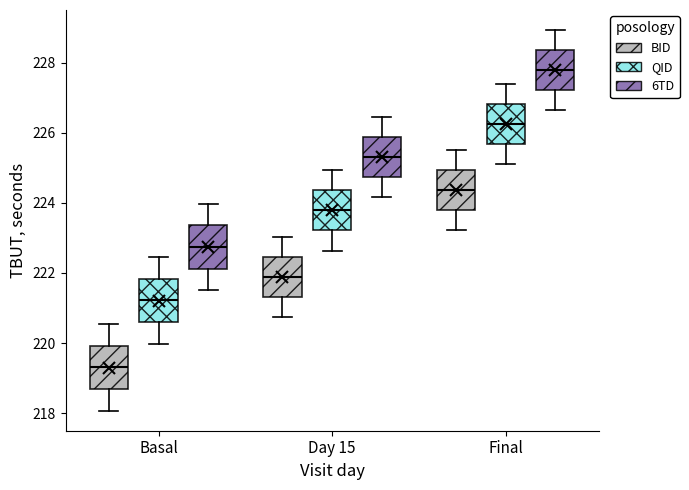

Reading left to right, read every box against the y-axis: the position of its median line, the range the box covers, and the ends of its whiskers. The values are not printed on the chart, so give them approximately, as read against the axis.

Basal (BID): median 219.4, box 218.6 to 220.0, whiskers 218.0 to 220.6
Basal (QID): median 221.2, box 220.6 to 221.8, whiskers 220.0 to 222.4
Basal (6TD): median 222.8, box 222.2 to 223.4, whiskers 221.6 to 224.0
Day 15 (BID): median 221.8, box 221.4 to 222.4, whiskers 220.8 to 223.0
Day 15 (QID): median 223.8, box 223.2 to 224.4, whiskers 222.6 to 225.0
Day 15 (6TD): median 225.4, box 224.8 to 225.8, whiskers 224.2 to 226.4
Final (BID): median 224.4, box 223.8 to 225.0, whiskers 223.2 to 225.6
Final (QID): median 226.2, box 225.6 to 226.8, whiskers 225.2 to 227.4
Final (6TD): median 227.8, box 227.2 to 228.4, whiskers 226.6 to 229.0